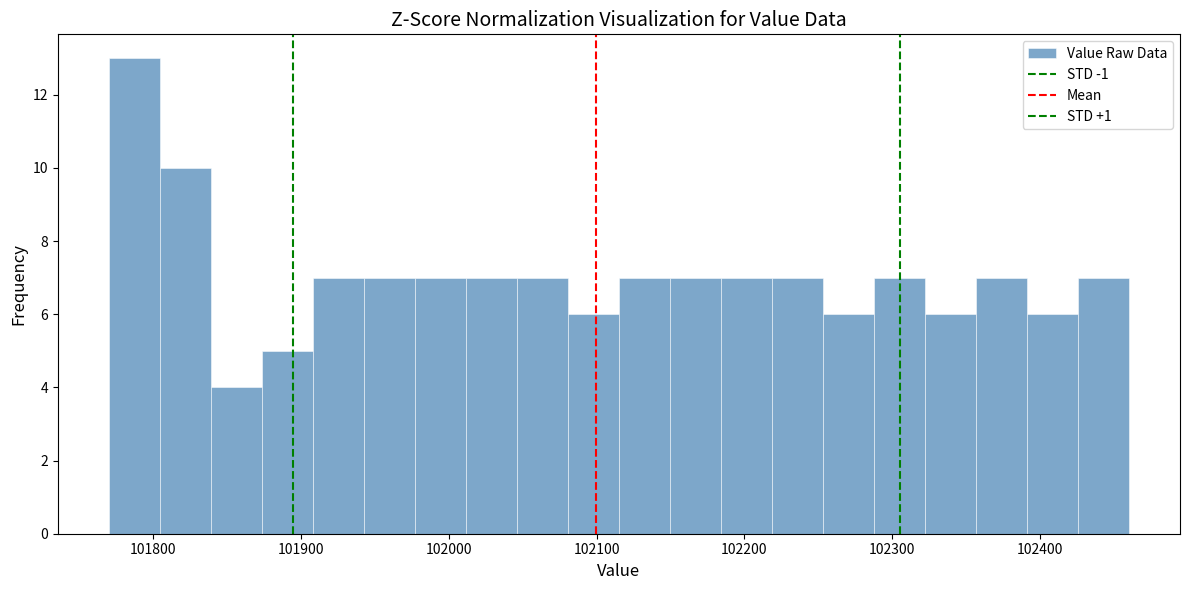

Around what value on the x-axis is the tallest bar? Give the approximate position of its centre, as read against the axis.

101790